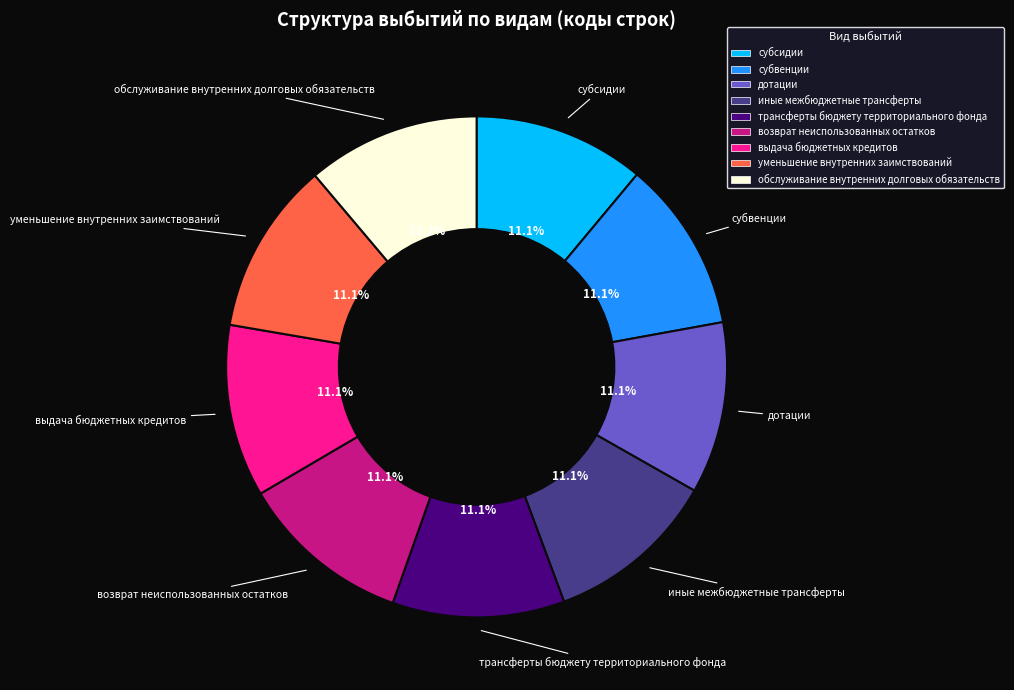

Approximately how many times larger is the value at субвенции compared to уменьшение внутренних заимствований?

1.0